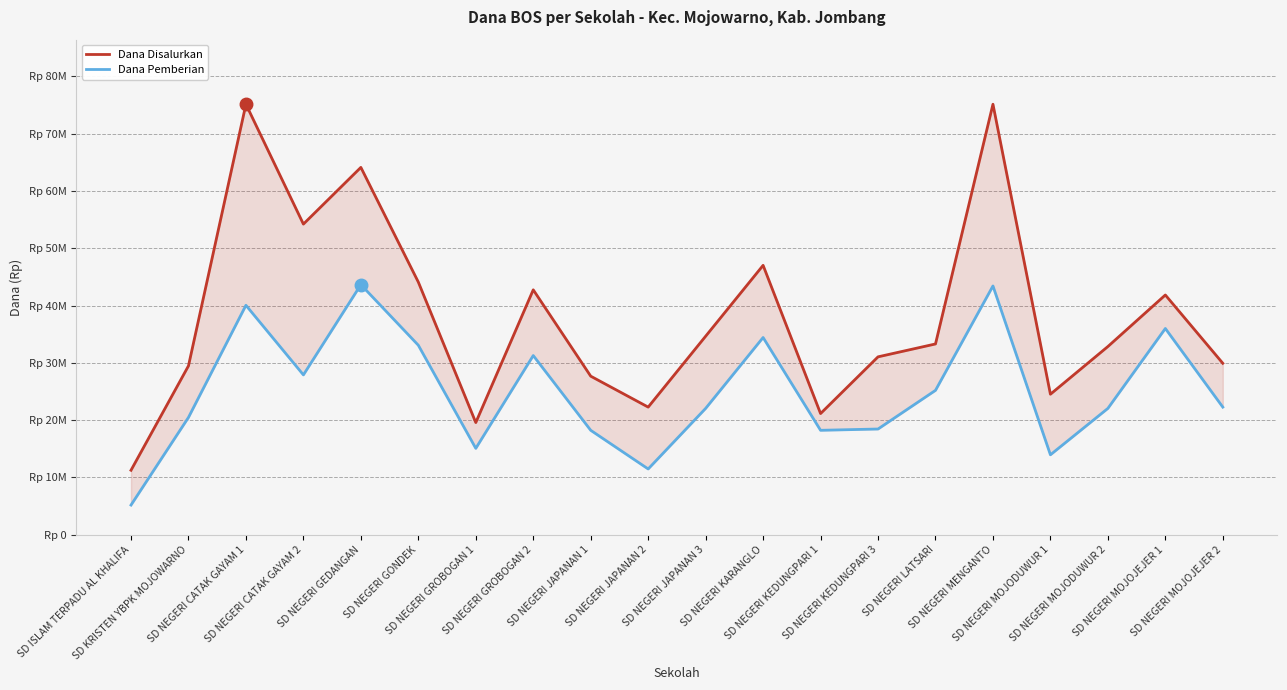

List the series in order of their overall mean, lowest first.

Dana Pemberian, Dana Disalurkan